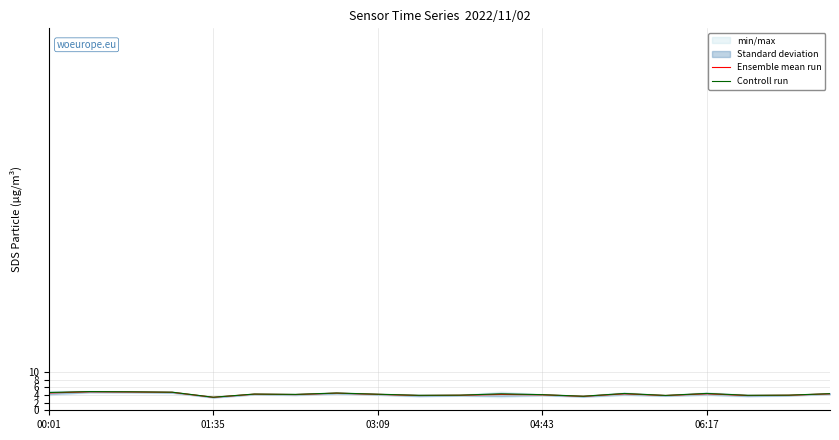

What is the lowest value of the Ensemble mean run series?

3.4